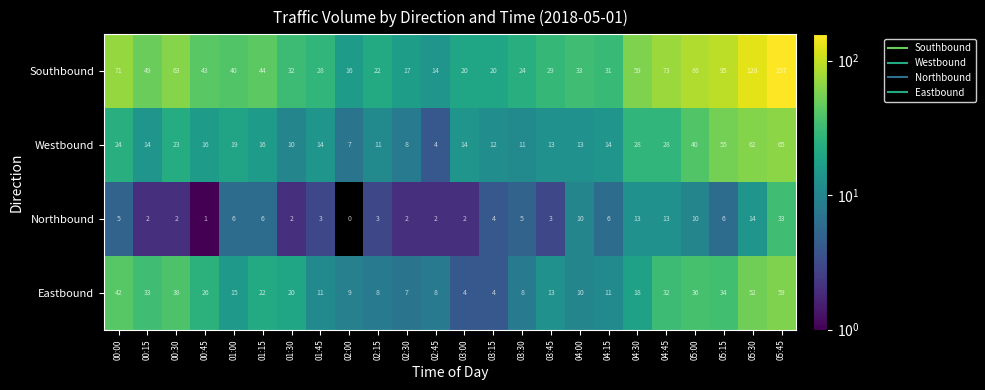

At which category is the sum across all series the highest?

05:45